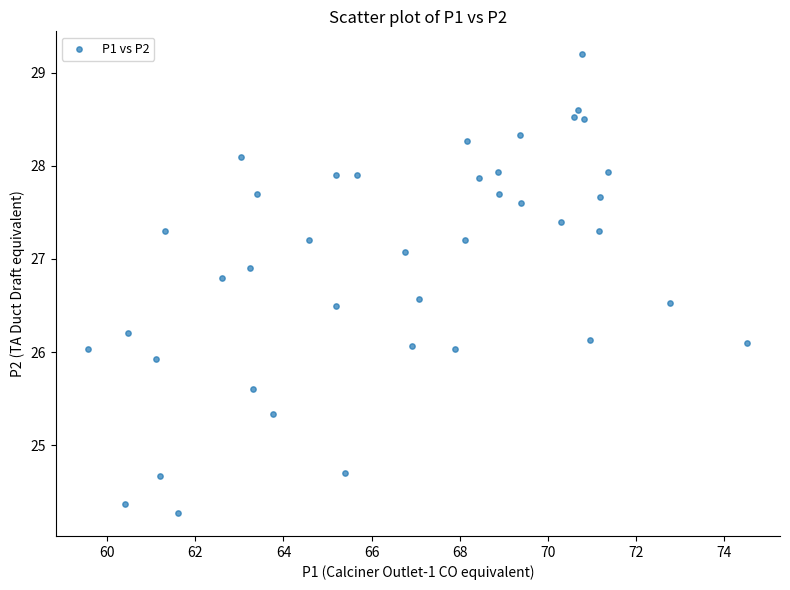

What is the range of X values (max minus min)?

15.0